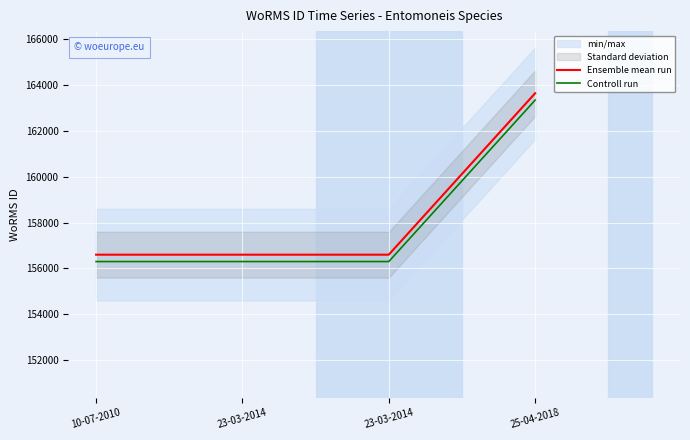

What is the lowest value of the Ensemble mean run series?

156598